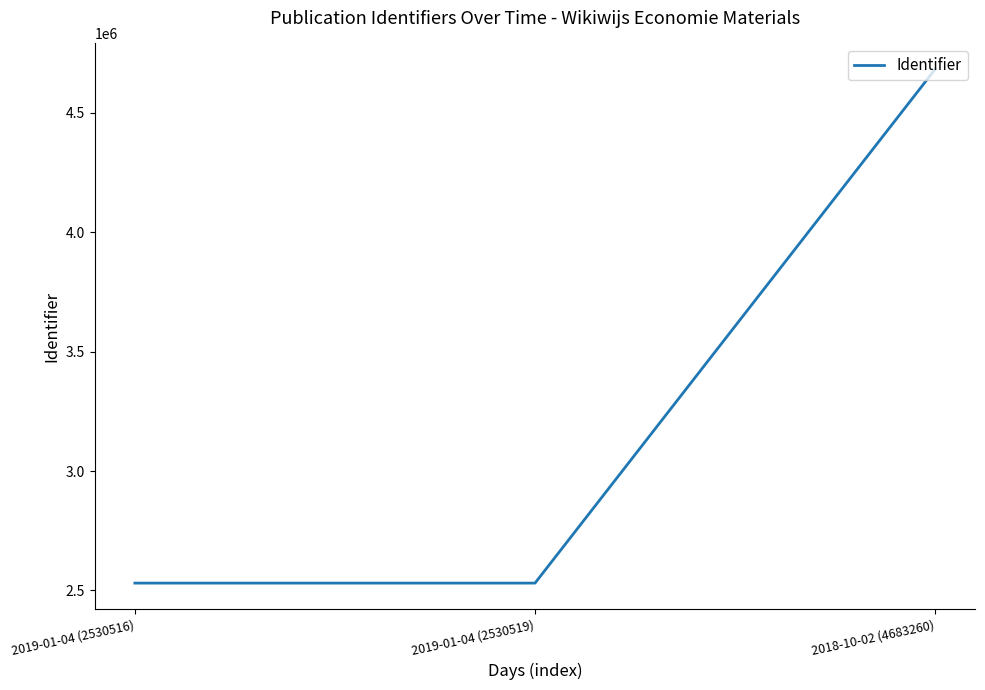

Which has a higher value, 2018-10-02 (4683260) or 2019-01-04 (2530516)?

2018-10-02 (4683260)